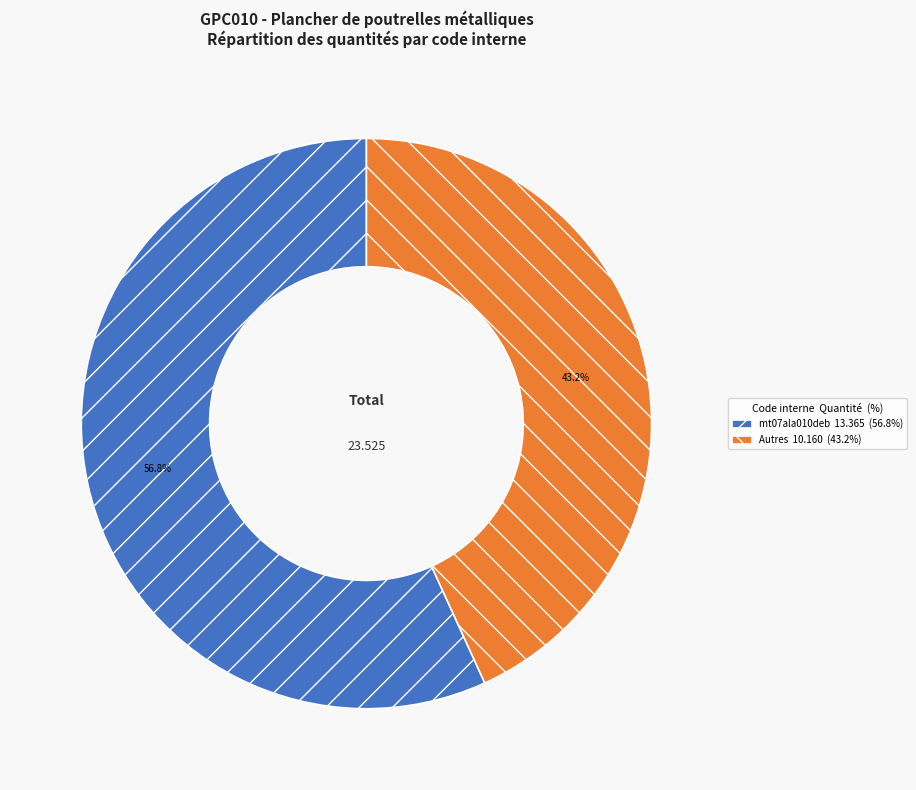

To the nearest percent, what is the average slice percentage?

50%